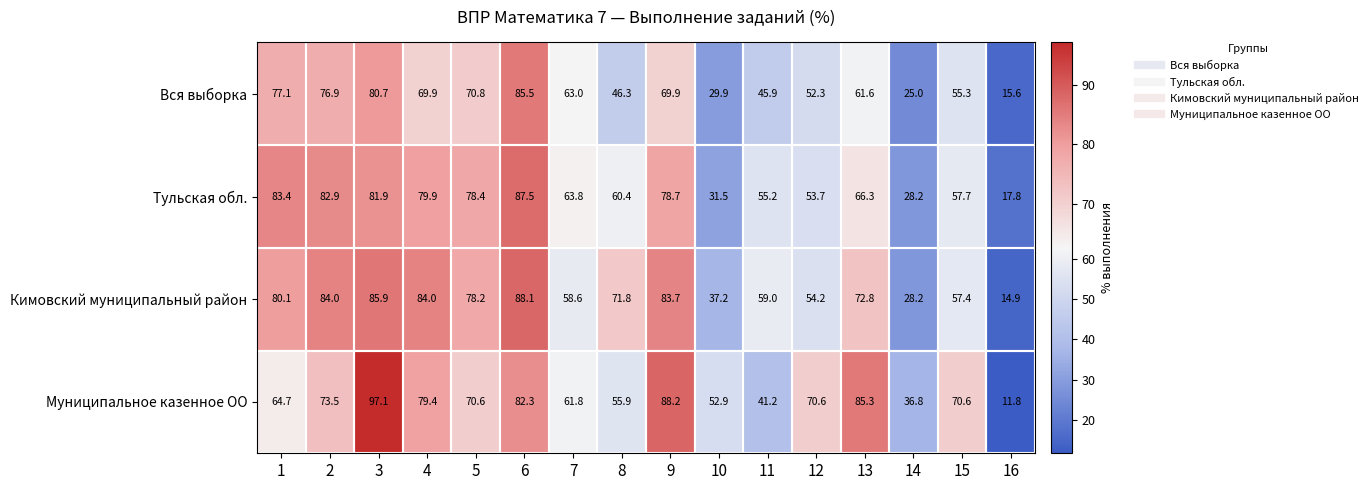

Count the number of data series in this chart.

4